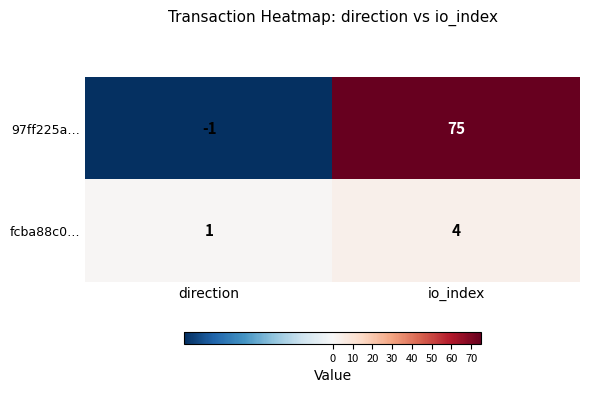

Which series changed the most between direction and io_index?

97ff225a…